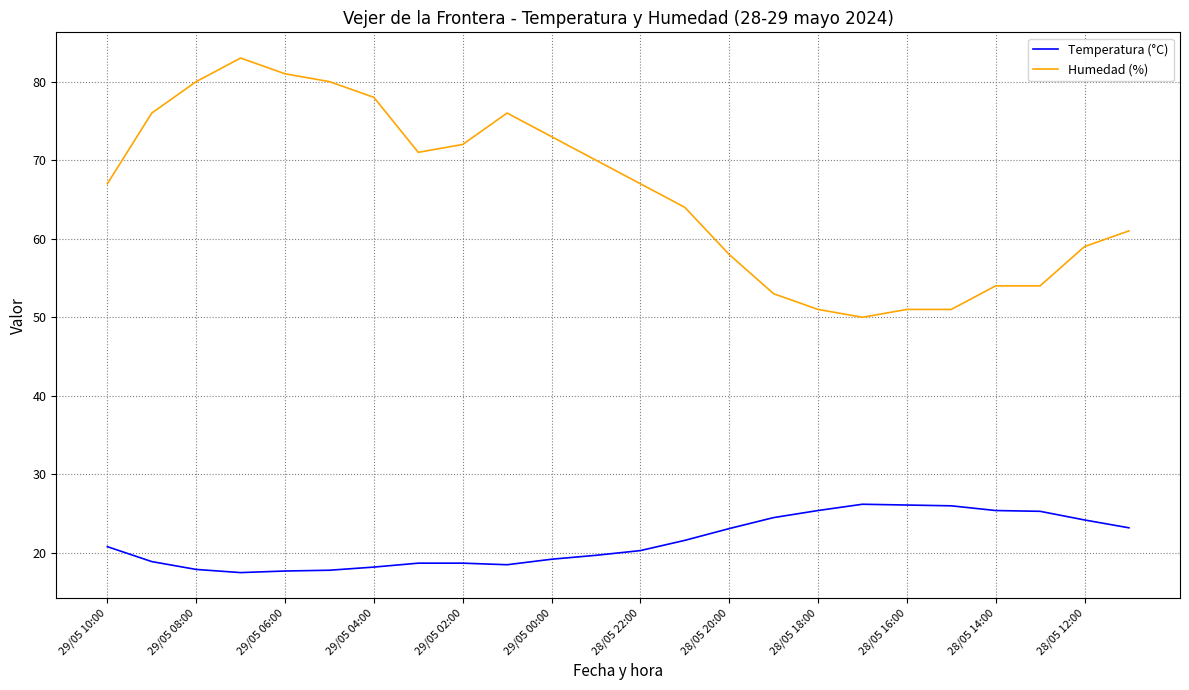

List the series in order of their overall mean, lowest first.

Temperatura (°C), Humedad (%)